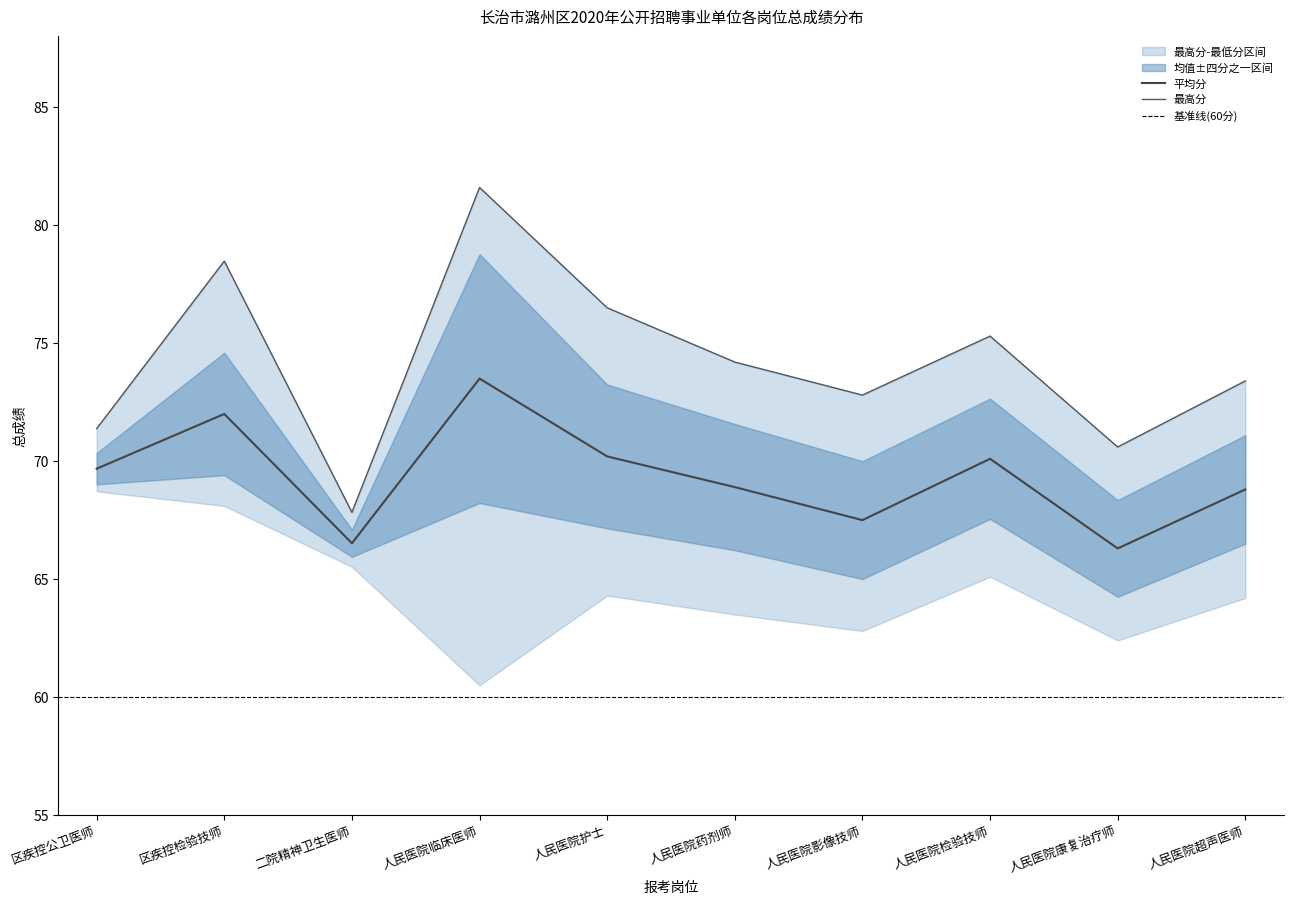

How many values in the 平均分 series are below 69?

5